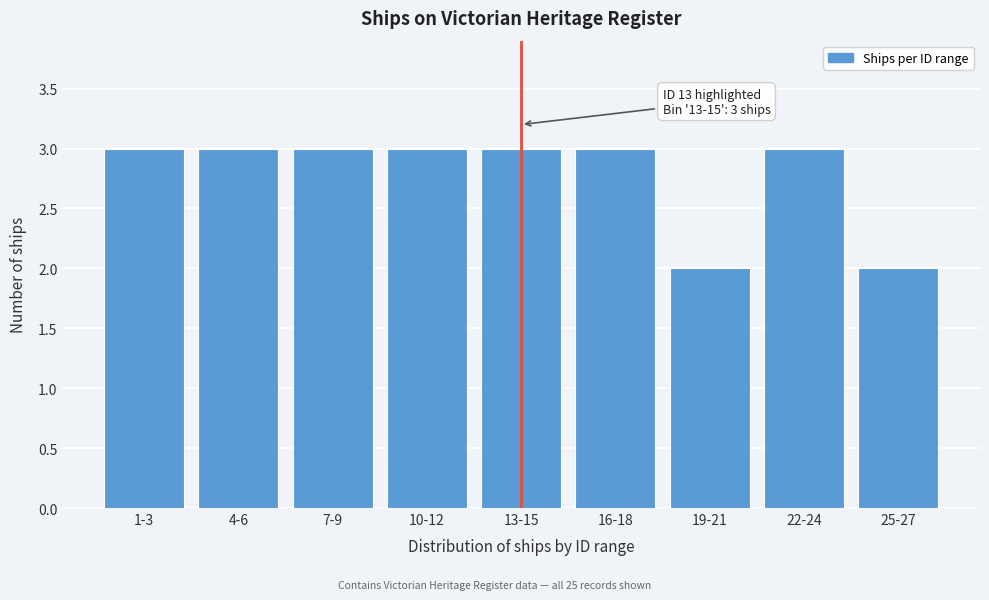

Reading left to right, extract all data points from this chart.

3	3	3	3	3	3	2	3	2